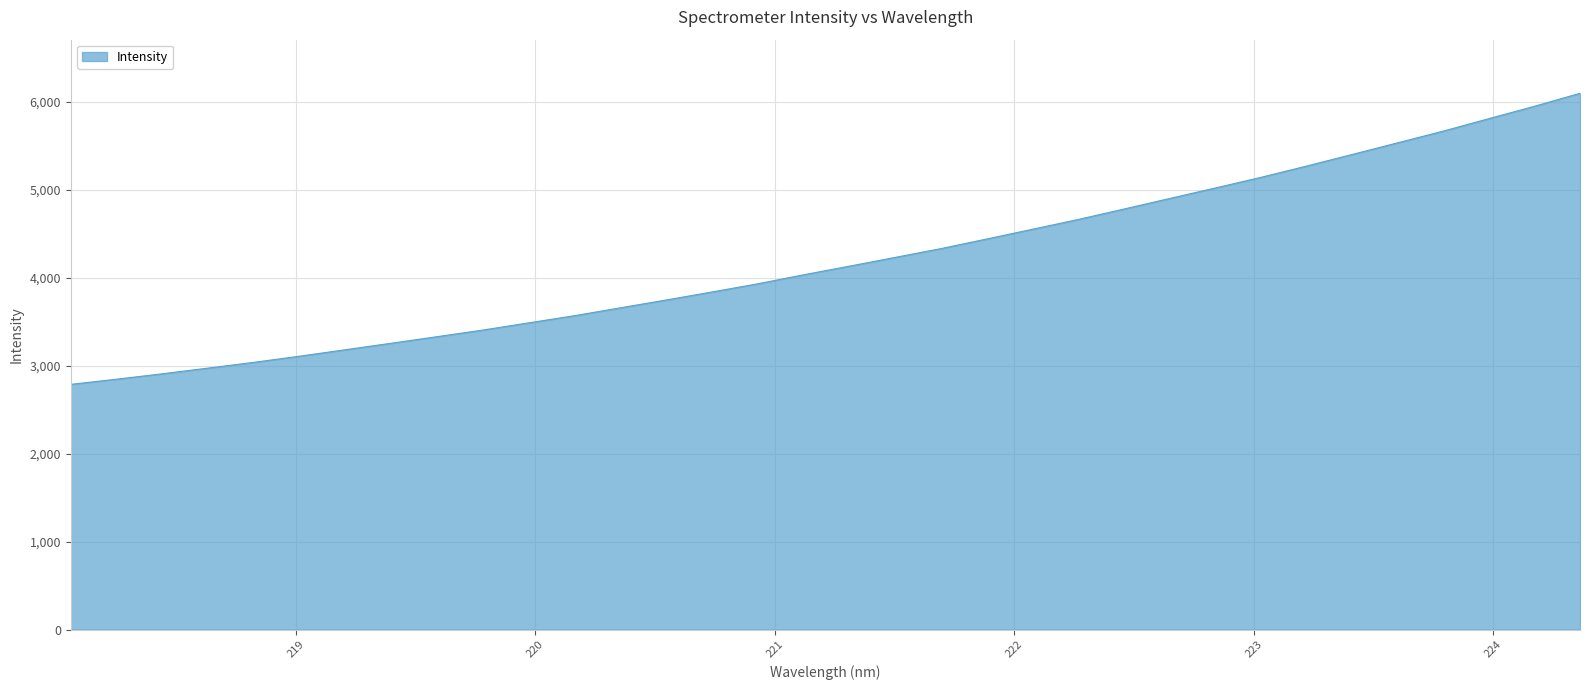

What is the difference between the maximum and minimum values?

3308.6